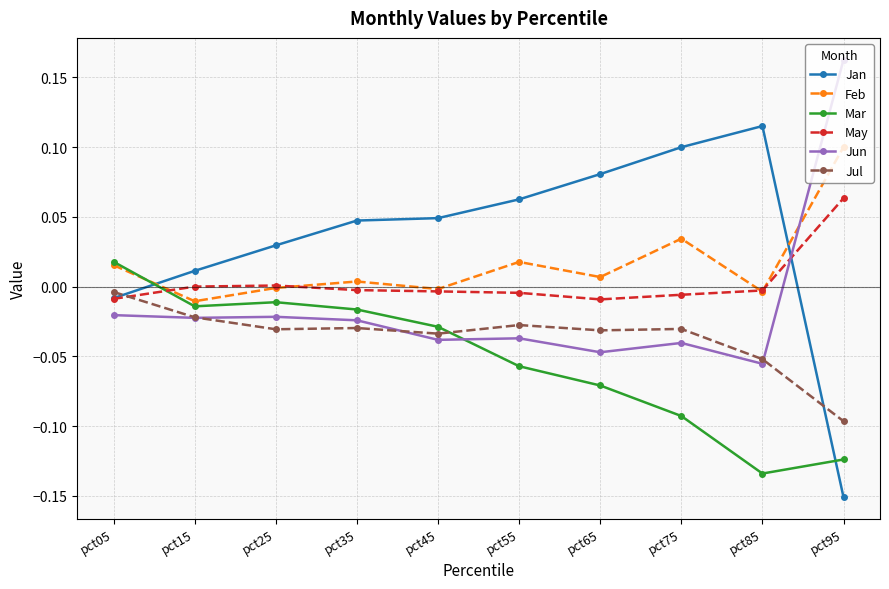

True or false: Jun has a value of -0.0 at pct65.

True